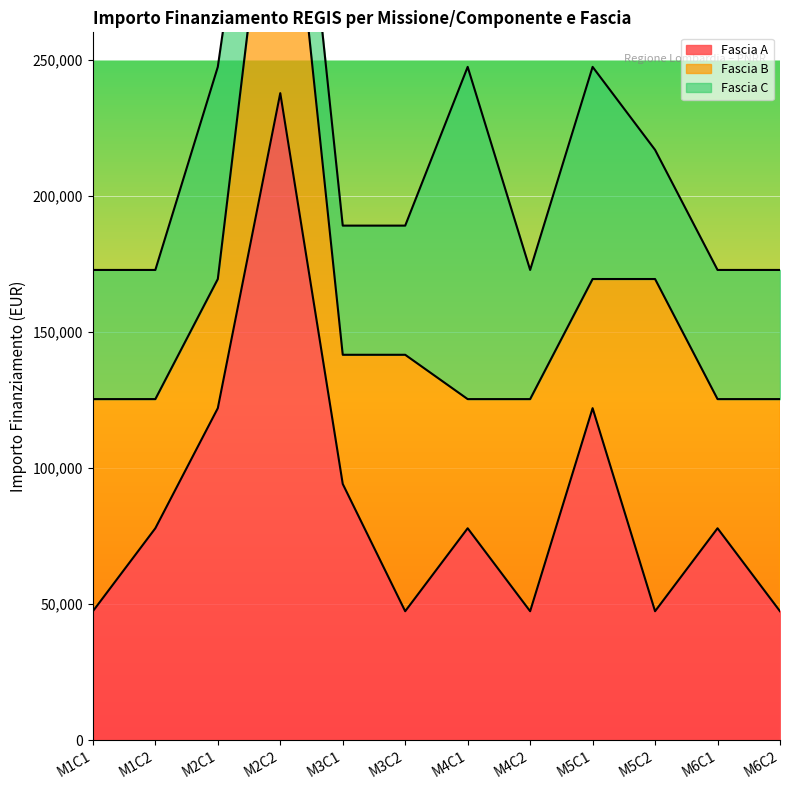

Reading left to right, extract all data points from this chart.

Fascia A: 47427	77897	121992	237681	94172	47427	77897	47427	121992	47427	77897	47427
Fascia B: 77897	47427	47427	121992	47427	94172	47427	77897	47427	121992	47427	77897
Fascia C: 47427	47427	77897	47427	47427	47427	121992	47427	77897	47427	47427	47427